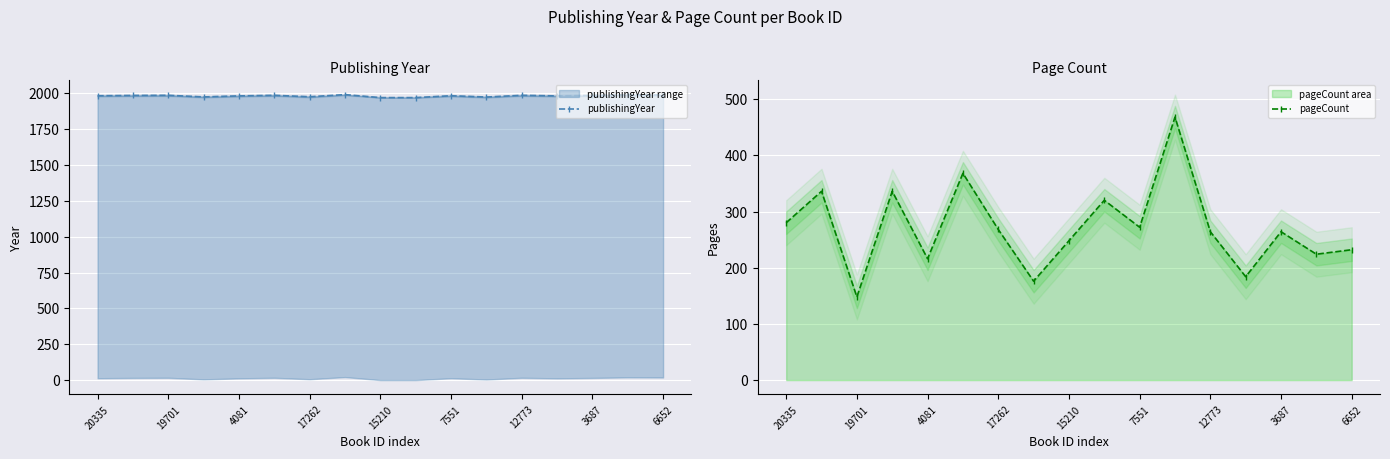

Where is publishingYear nearest to the value 1979?

4081